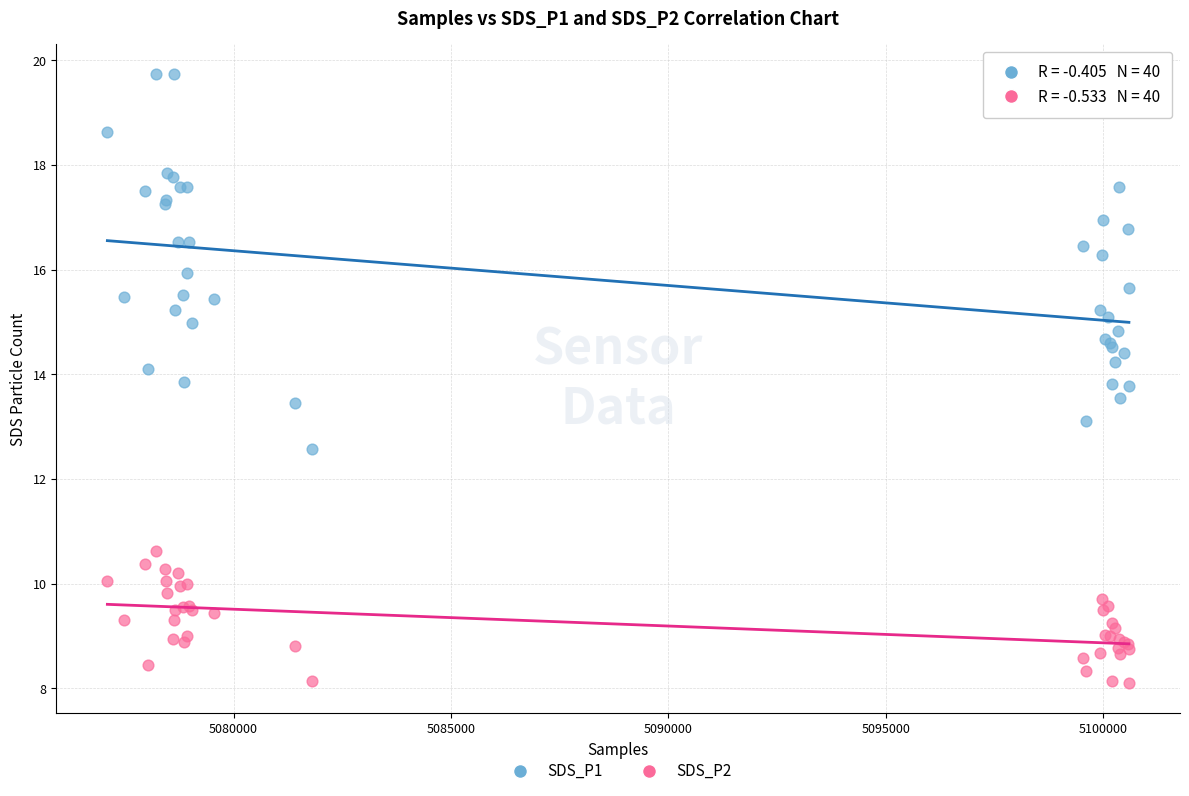

Which series has the widest spread of Y values?

SDS_P1